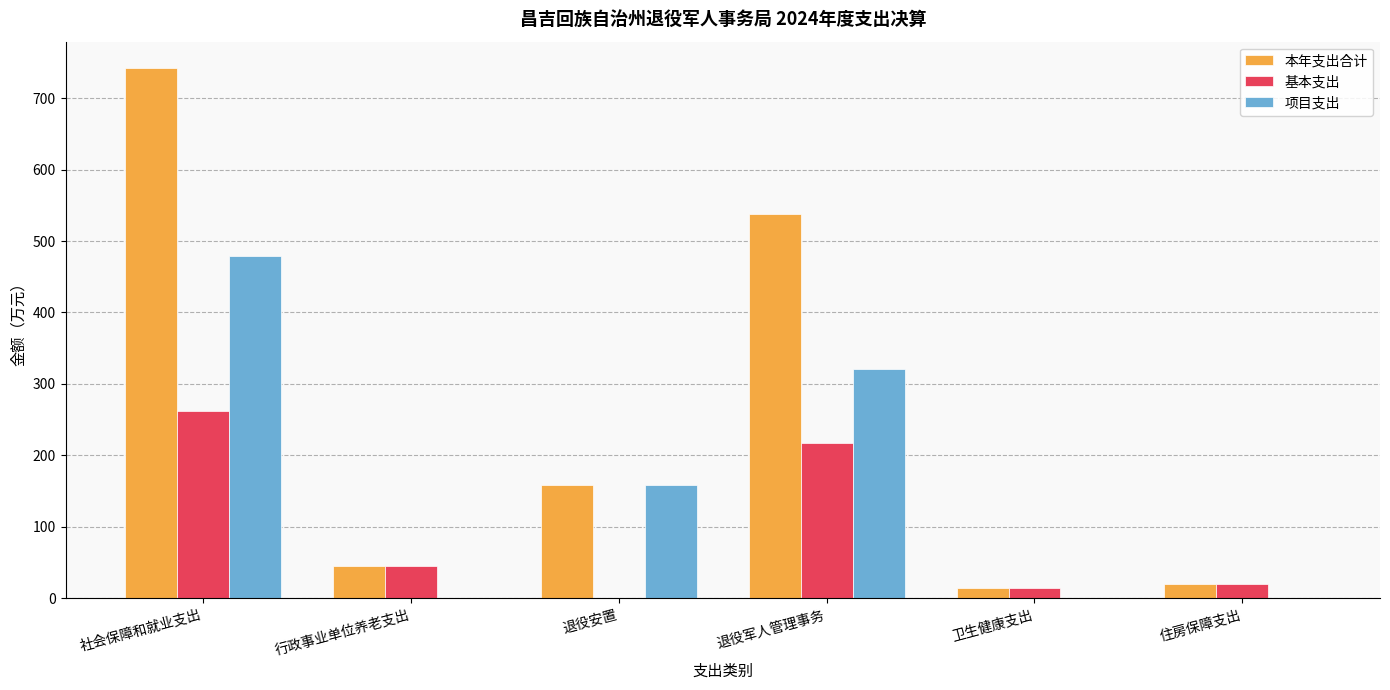

What is the sum of all 本年支出合计 values?

1518.9